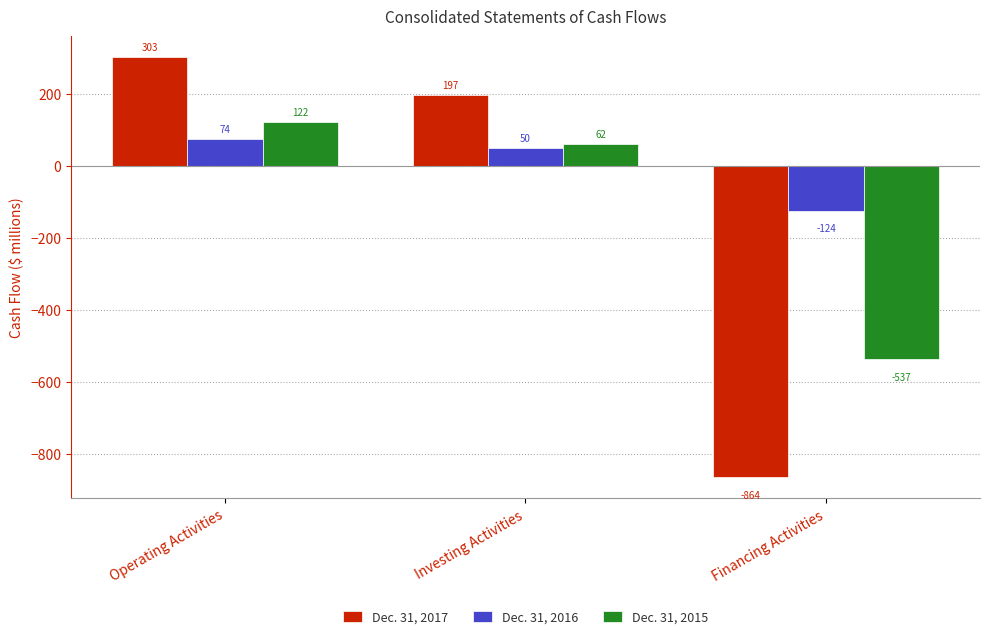

List the series in order of their peak value, highest first.

Dec. 31, 2017, Dec. 31, 2015, Dec. 31, 2016